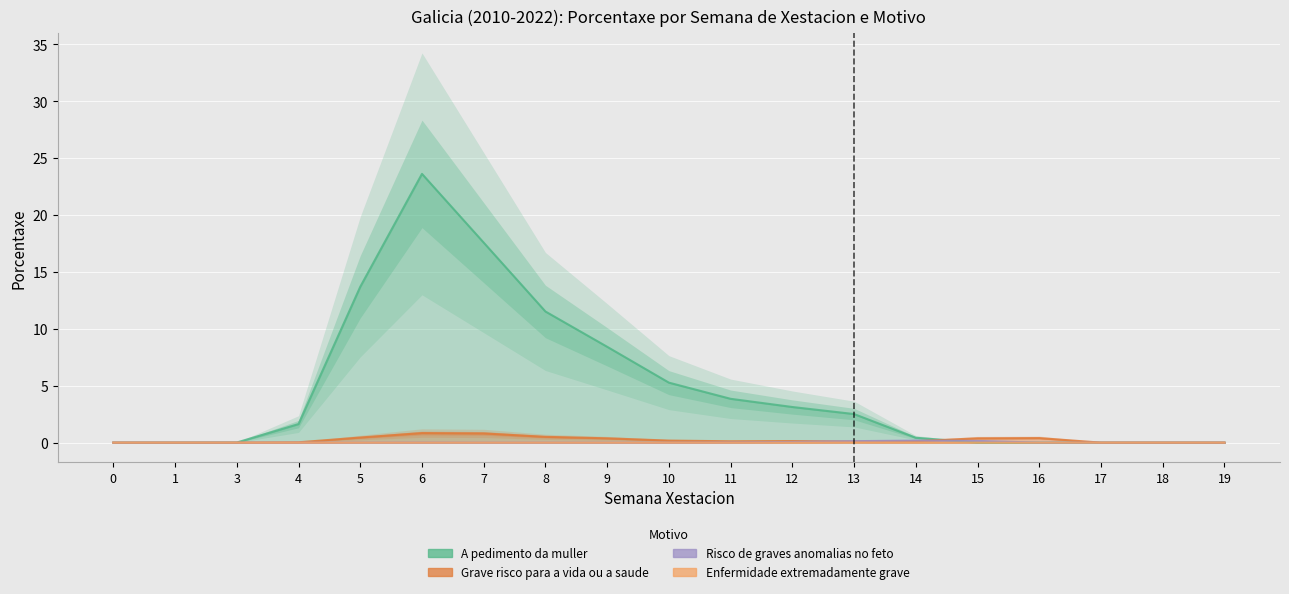

Reading left to right, extract all data points from this chart.

A pedimento da muller: 0=0.0	1=0.0	3=0.0	4=1.6	5=13.7	6=23.6	7=17.6	8=11.5	9=8.4	10=5.3	11=3.9	12=3.1	13=2.5	14=0.4	15=0.0	16=0.0	17=0.0	18=0.0	19=0.0
Grave risco para a vida ou a saude: 0=0.0	1=0.0	3=0.0	4=0.0	5=0.5	6=0.8	7=0.8	8=0.5	9=0.4	10=0.2	11=0.1	12=0.1	13=0.1	14=0.1	15=0.4	16=0.4	17=0.0	18=0.0	19=0.0
Risco de graves anomalias no feto: 0=0.0	1=0.0	3=0.0	4=0.0	5=0.0	6=0.0	7=0.0	8=0.0	9=0.0	10=0.0	11=0.0	12=0.1	13=0.1	14=0.2	15=0.1	16=0.0	17=0.0	18=0.0	19=0.0
Enfermidade extremadamente grave: 0=0.0	1=0.0	3=0.0	4=0.0	5=0.0	6=0.0	7=0.0	8=0.0	9=0.0	10=0.0	11=0.0	12=0.0	13=0.0	14=0.0	15=0.0	16=0.0	17=0.0	18=0.0	19=0.0